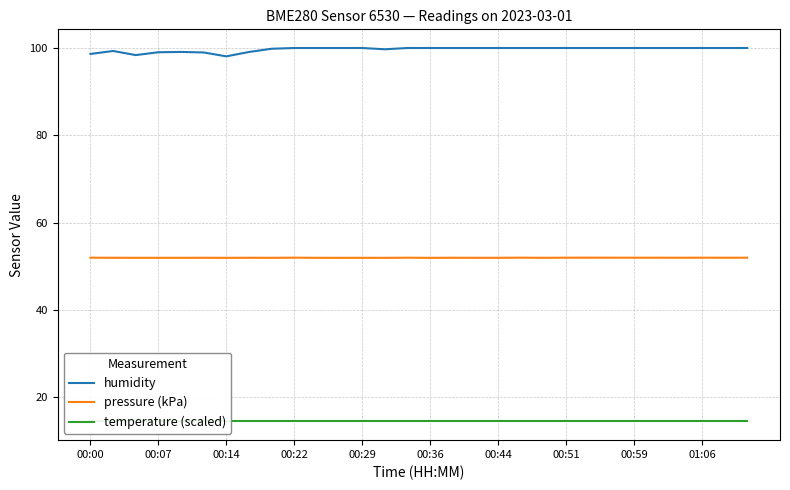

True or false: humidity and pressure (kPa) intersect in this chart.

False